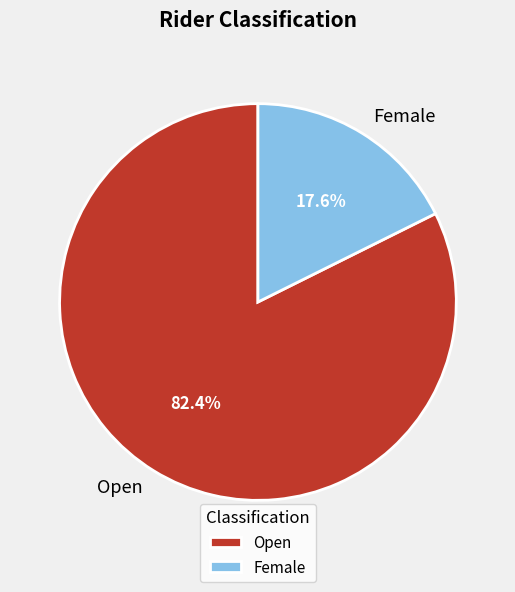

Combined, what portion of the pie is Female and Open?

100.0%